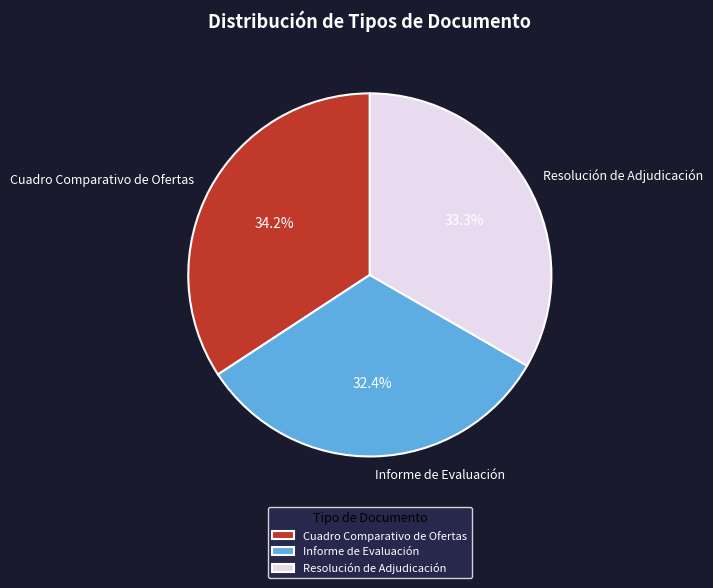

Between Resolución de Adjudicación and Informe de Evaluación, which is larger?

Resolución de Adjudicación